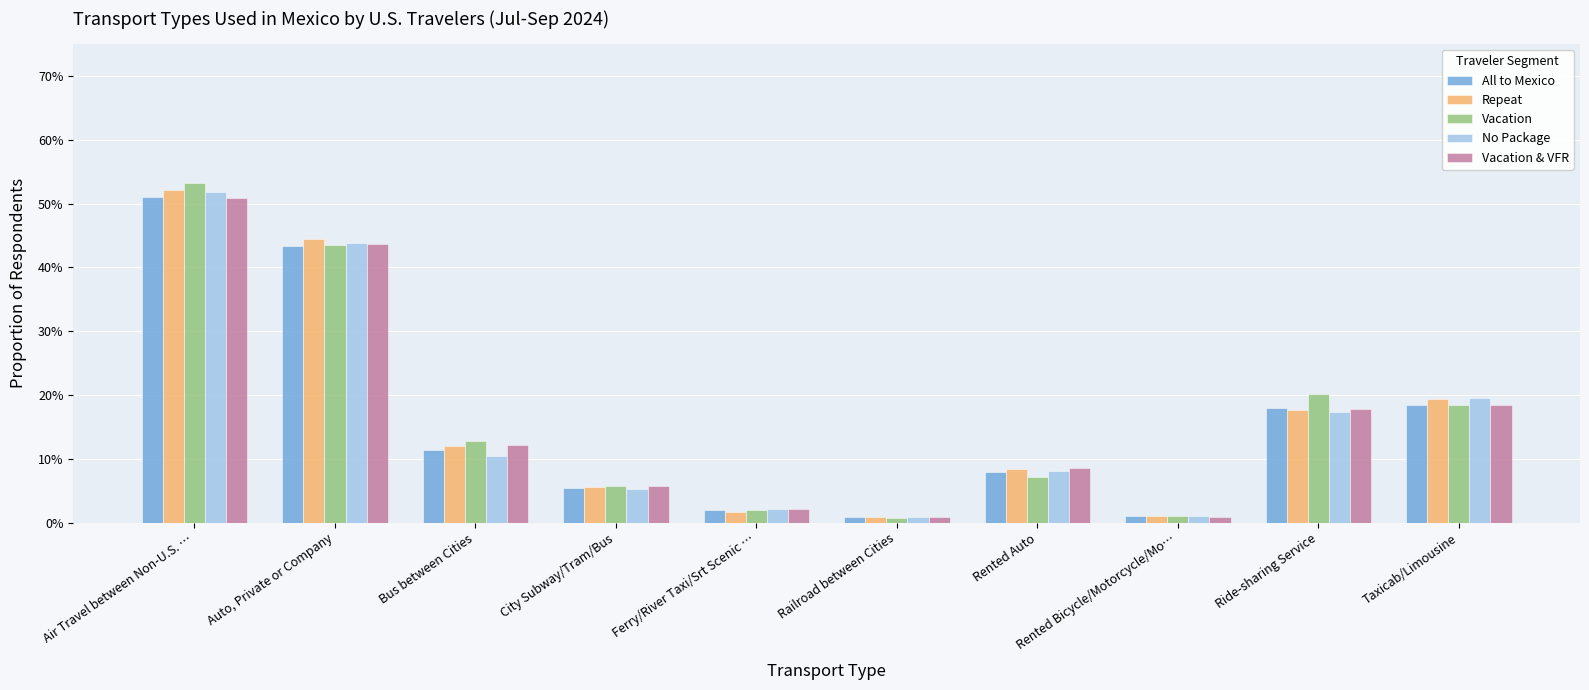

What is the difference between the second highest and second lowest values in the Vacation & VFR series?

0.4